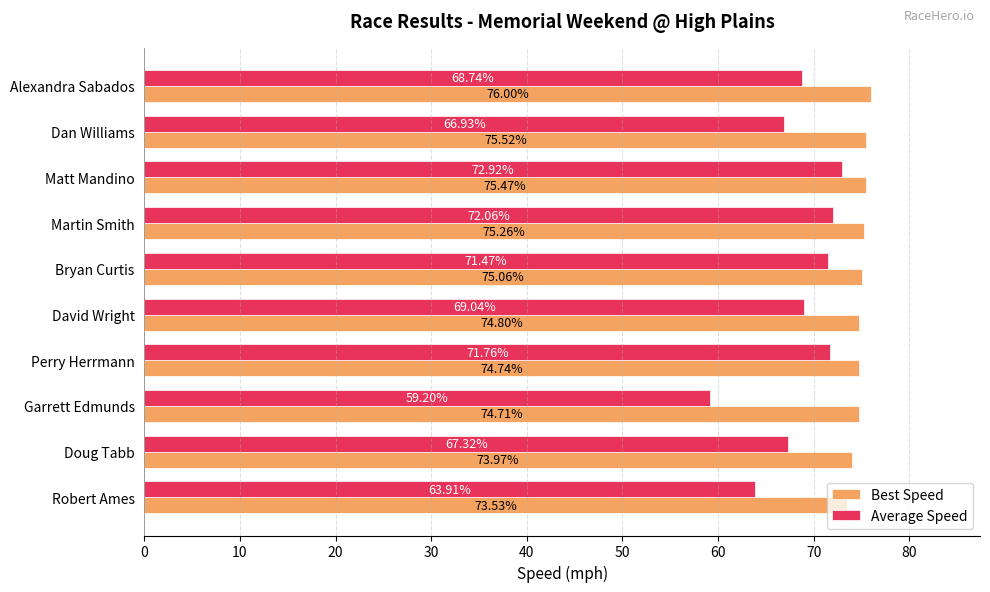

Rank the series at Alexandra Sabados from lowest to highest value.

Average Speed, Best Speed